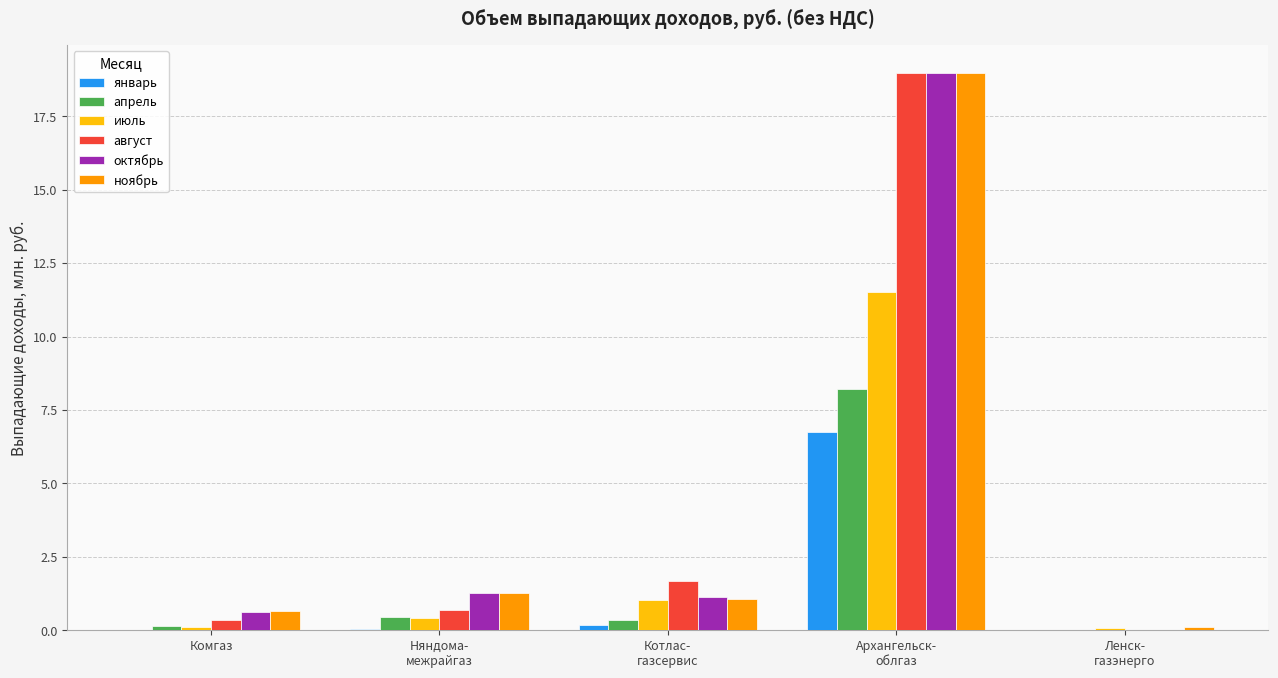

What is the highest value of the август series?

19.0